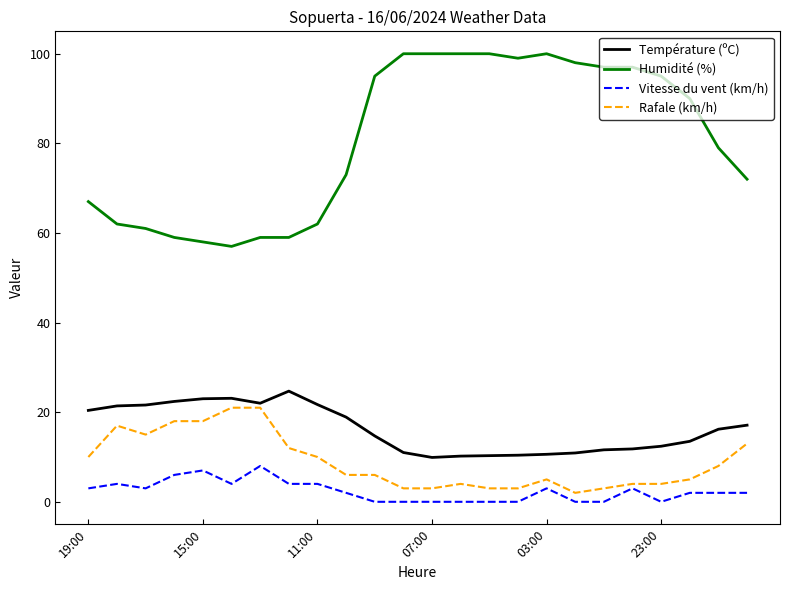

Is this an area chart (filled region under the line)?

No